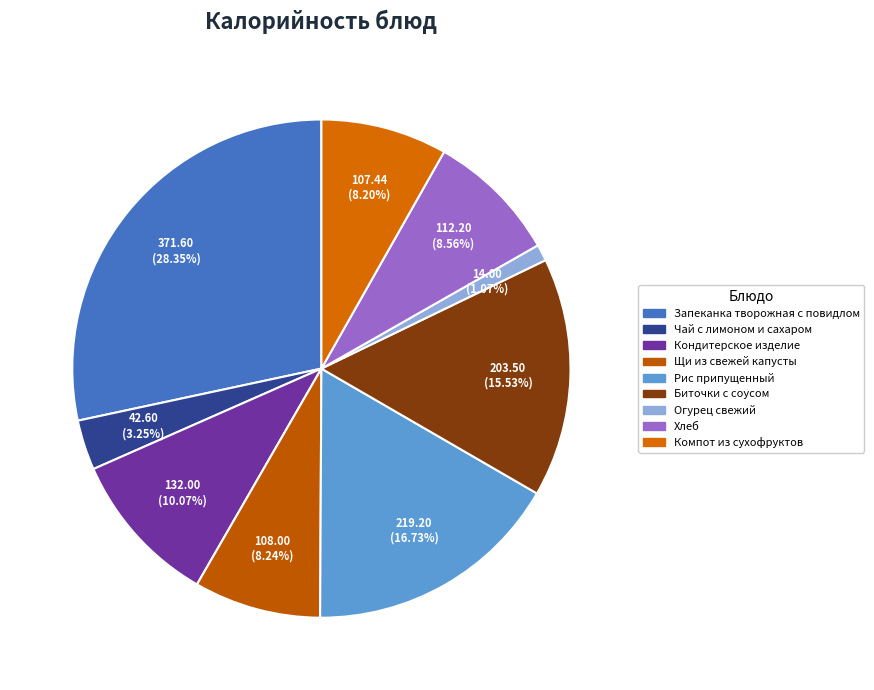

Which category has the smallest portion of the pie?

Огурец свежий